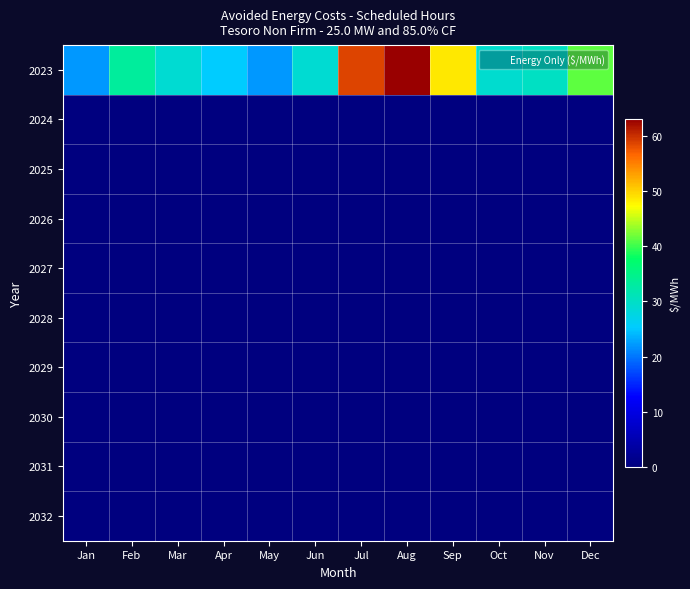

Between Jul and Sep, which is larger?

Jul